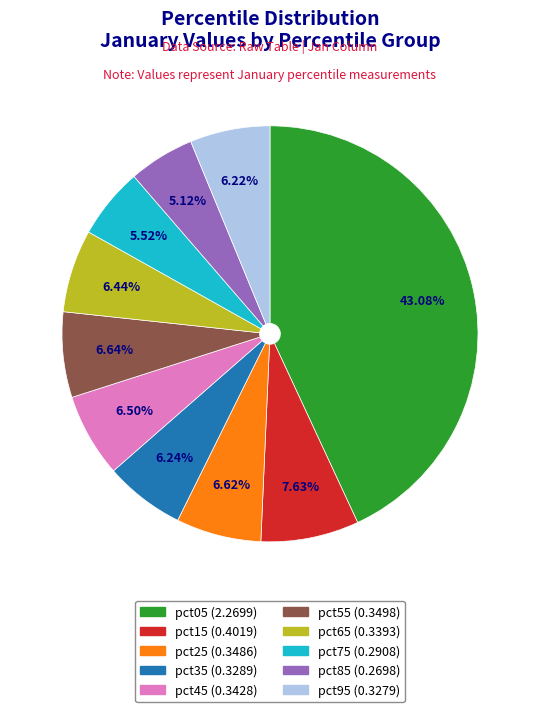

To the nearest percent, what is the difference between the largest and smallest slice percentages?

38%